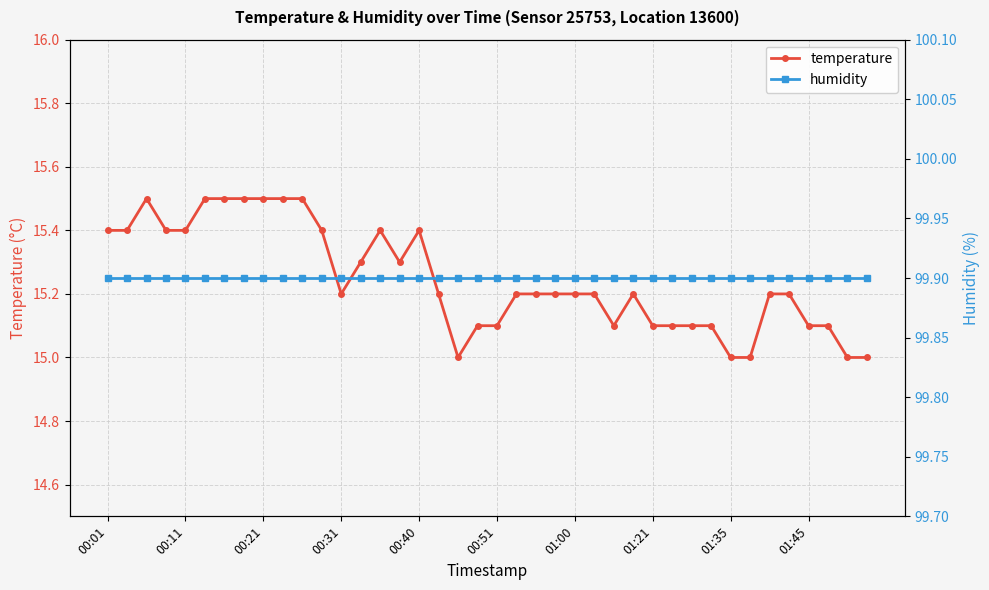

Count the number of categories in the chart.

40